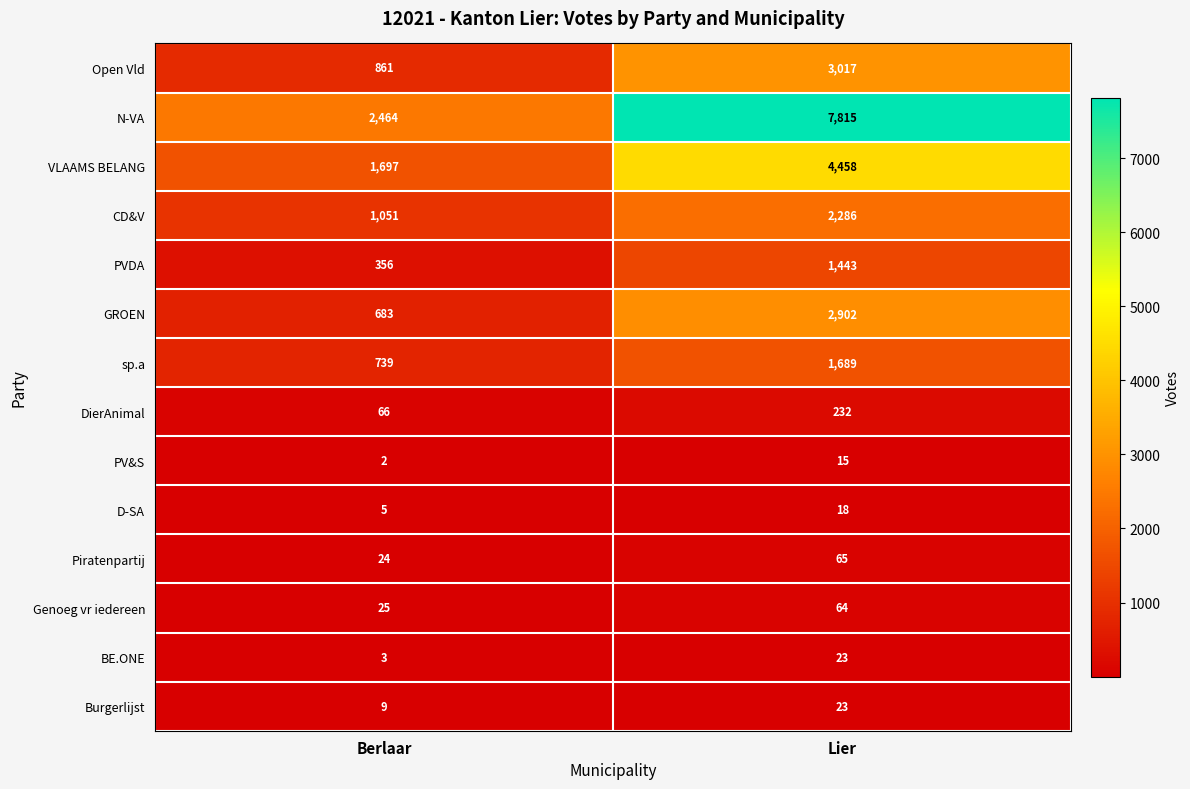

List the labels in order of D-SA value, smallest first.

Berlaar, Lier